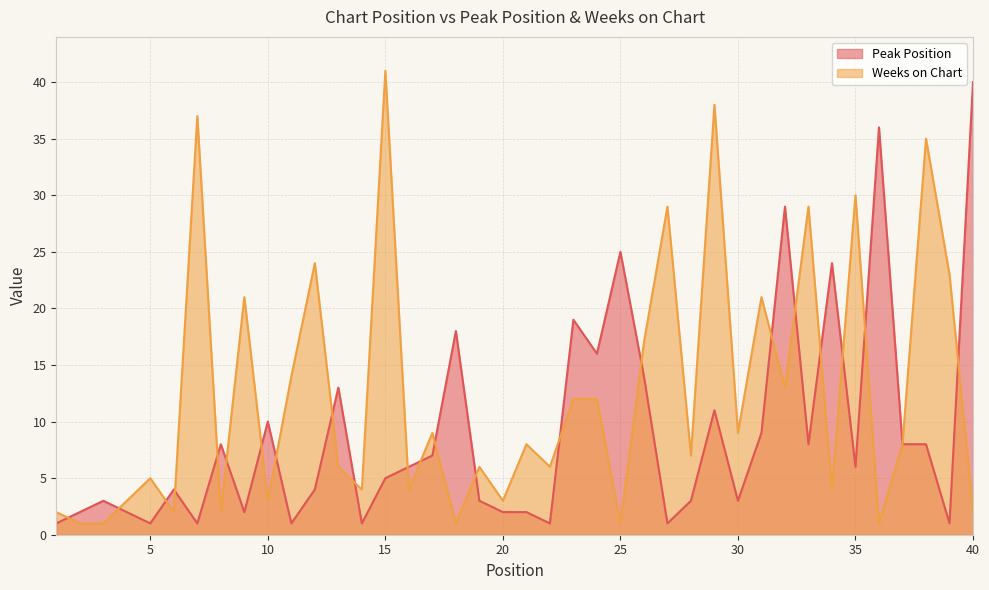

How many series are shown in this chart?

2